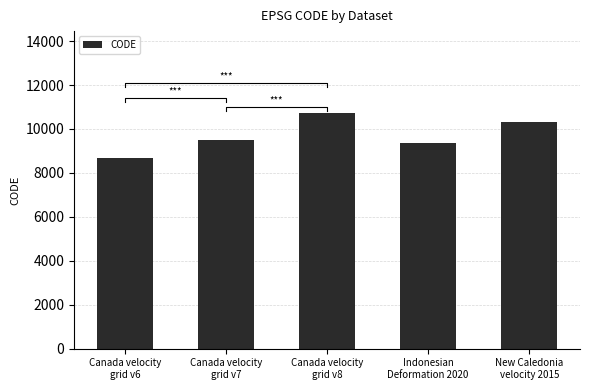

Rank the categories by value from lowest to highest.

Canada velocity
grid v6, Indonesian
Deformation 2020, Canada velocity
grid v7, New Caledonia
velocity 2015, Canada velocity
grid v8